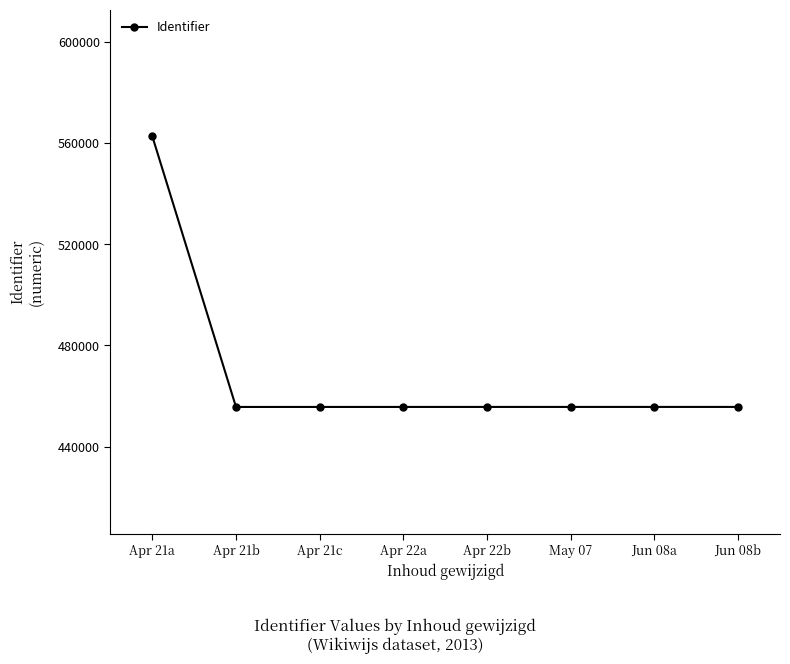

What is the sum of the values at Jun 08b and Apr 21a?

1018367